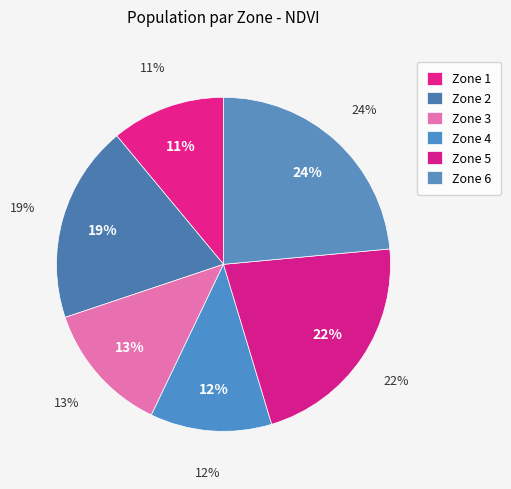

Count the number of slices in the pie.

6